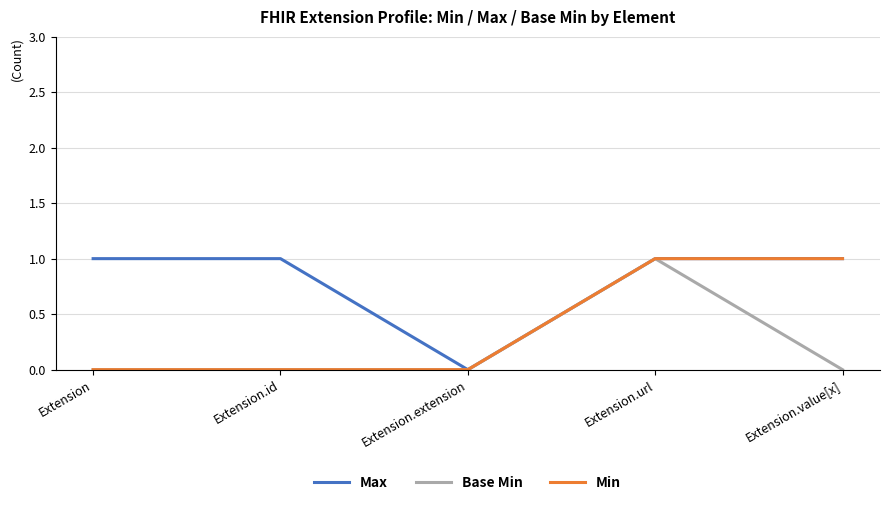

What is the sum of all Min values?

2